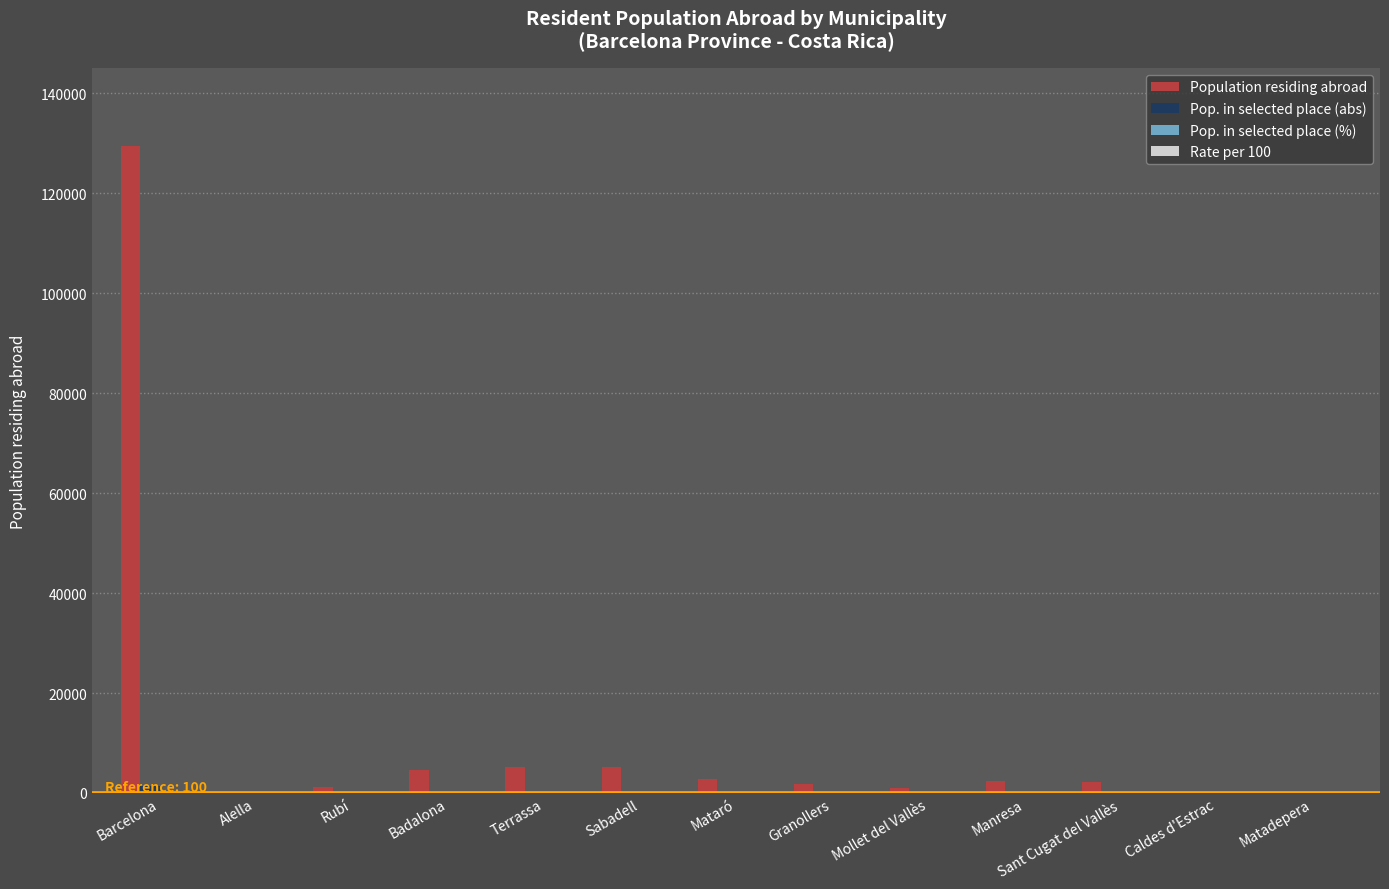

Between Barcelona and Granollers, which series saw the biggest shift?

Population residing abroad